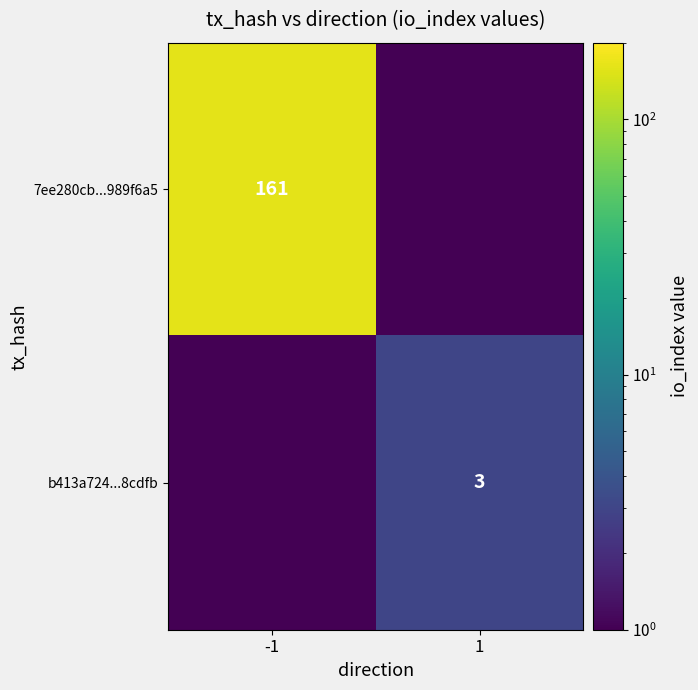

True or false: b413a724...8cdfb has a value of 1.2 at 1.

False